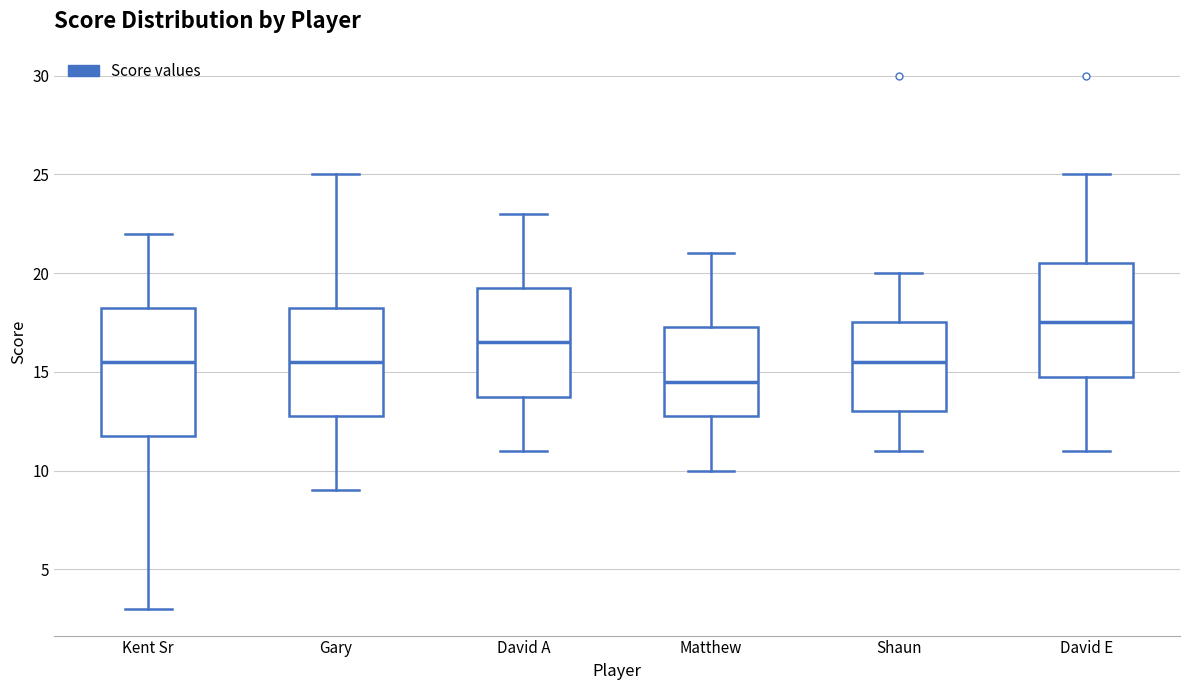

Which box has the highest median line?

David E